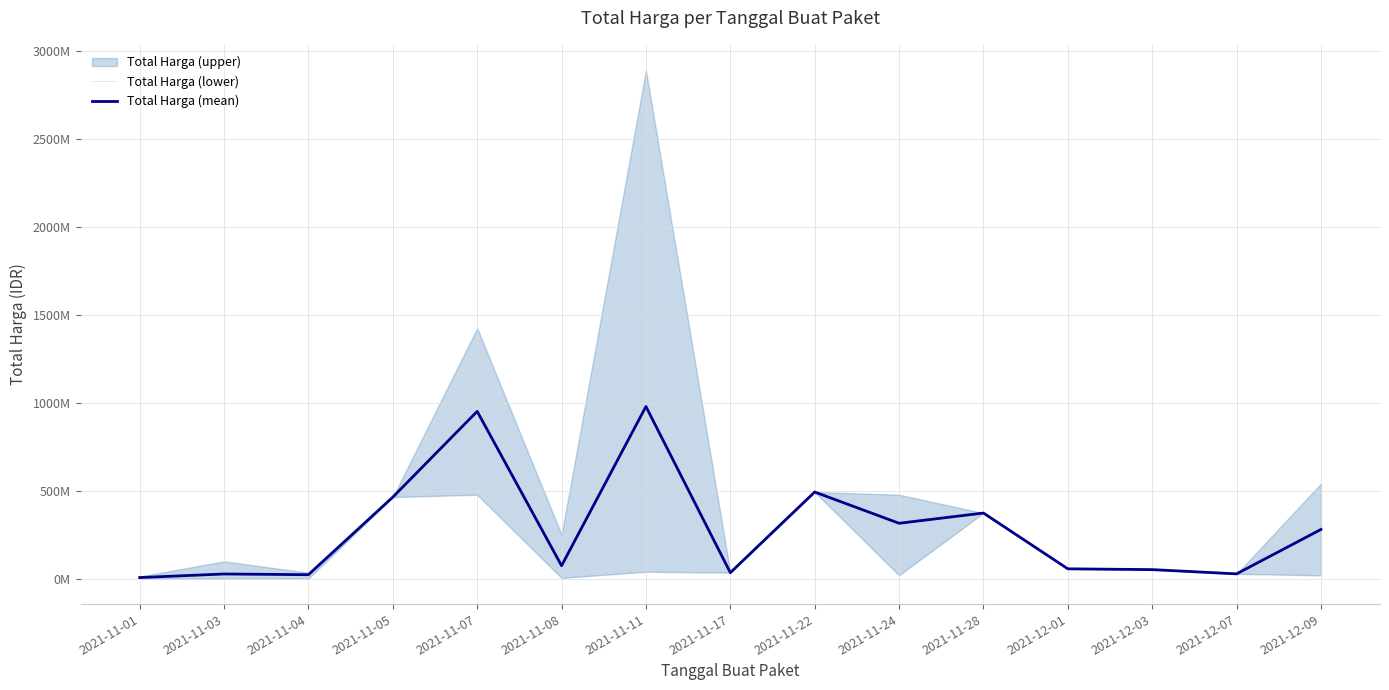

True or false: Total Harga (mean) has more than 0 points higher than both neighbors.

True